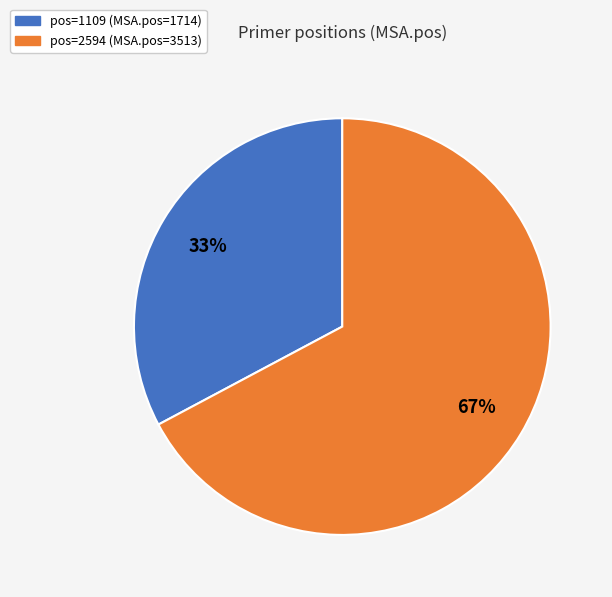

To the nearest percent, what is the difference between the largest and smallest slice percentages?

34%